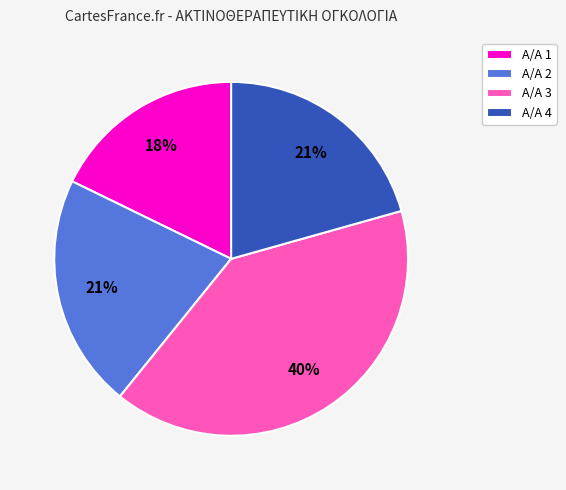

True or false: Α/Α 2 accounts for 21% of the total.

True